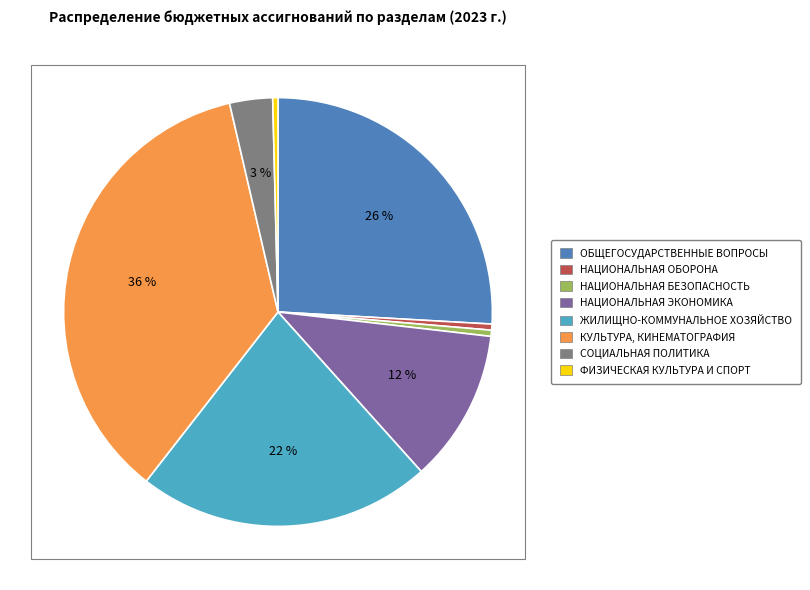

Count the number of slices in the pie.

8